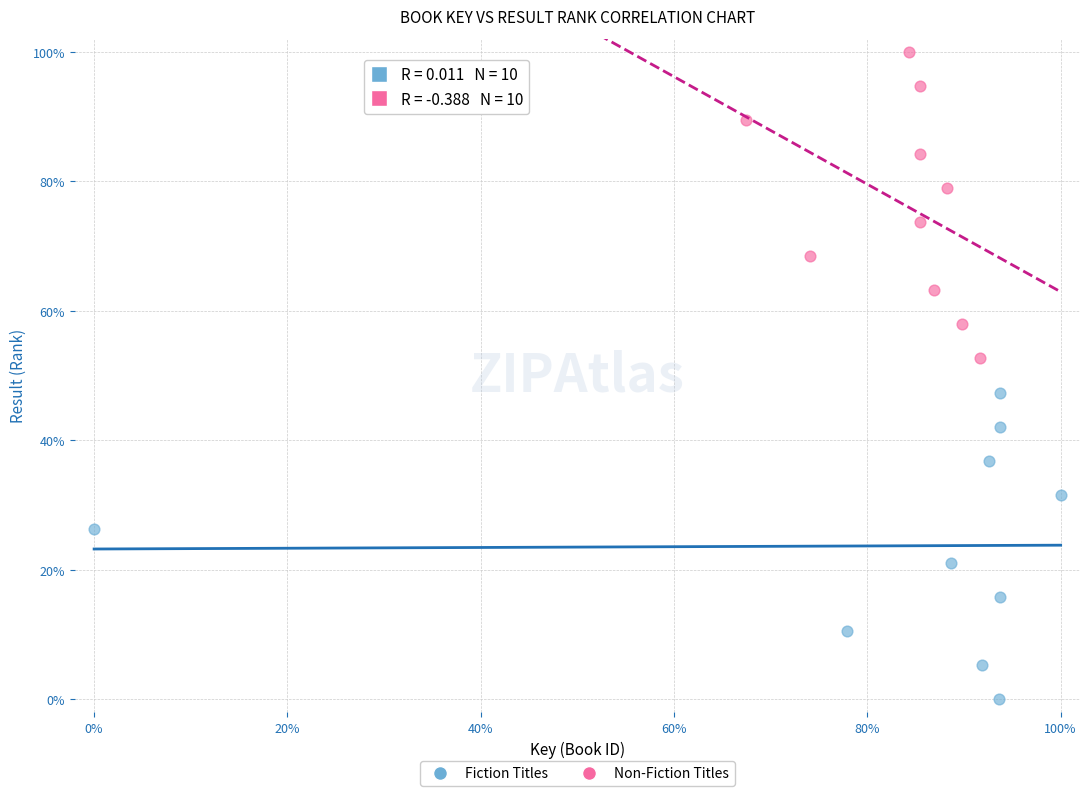

What are all the series names shown in the legend?

Fiction Titles, Non-Fiction Titles